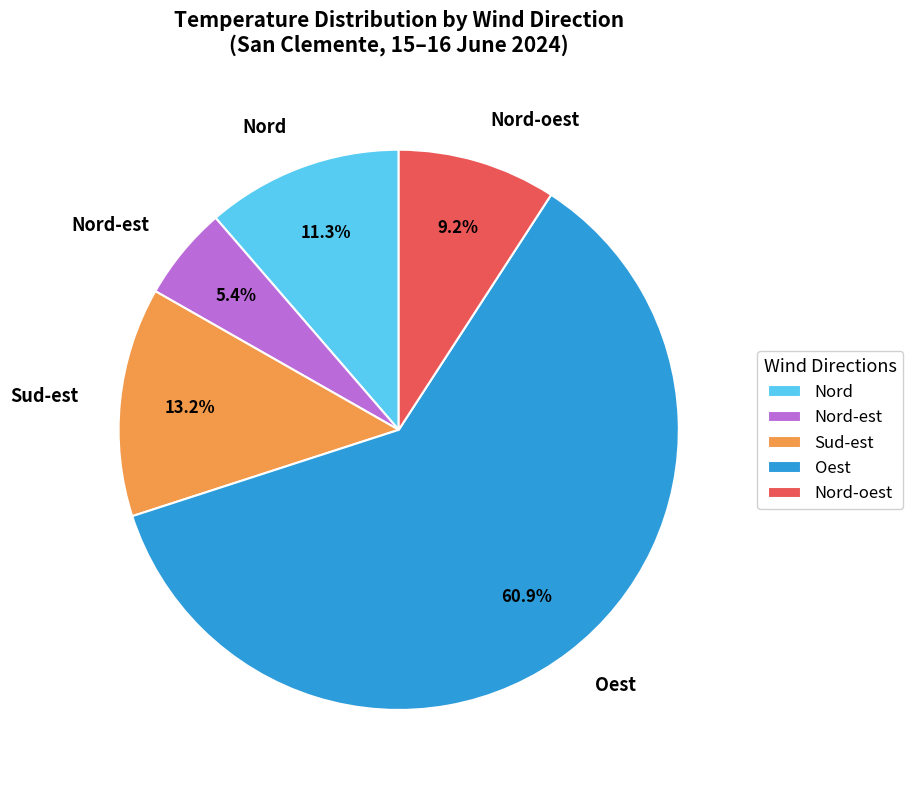

Between Sud-est and Nord-oest, which is larger?

Sud-est